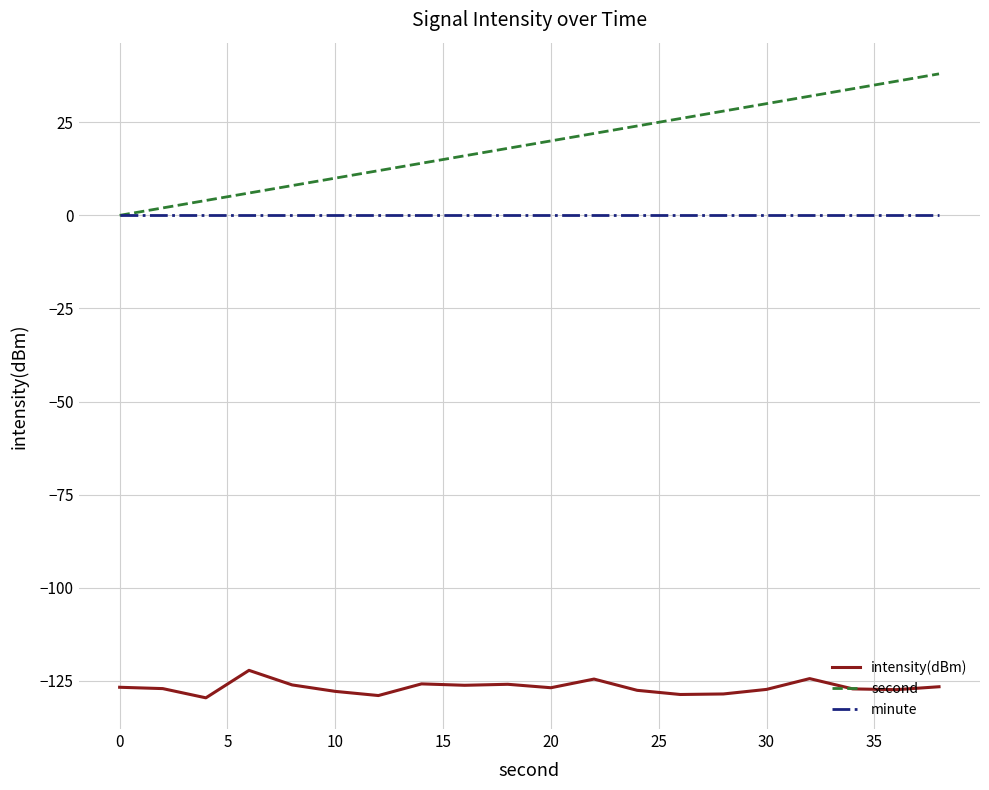

List the series in order of their peak value, highest first.

second, minute, intensity(dBm)